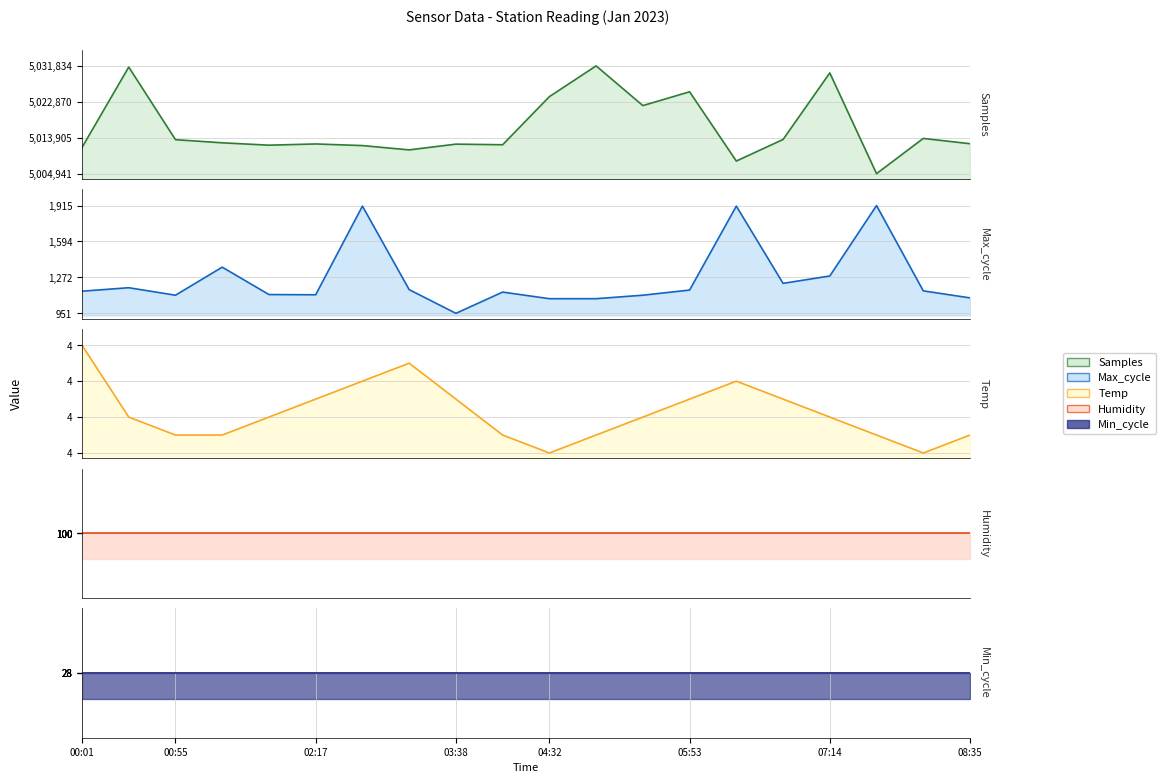

How many data points in Max_cycle line are above 1152?

9